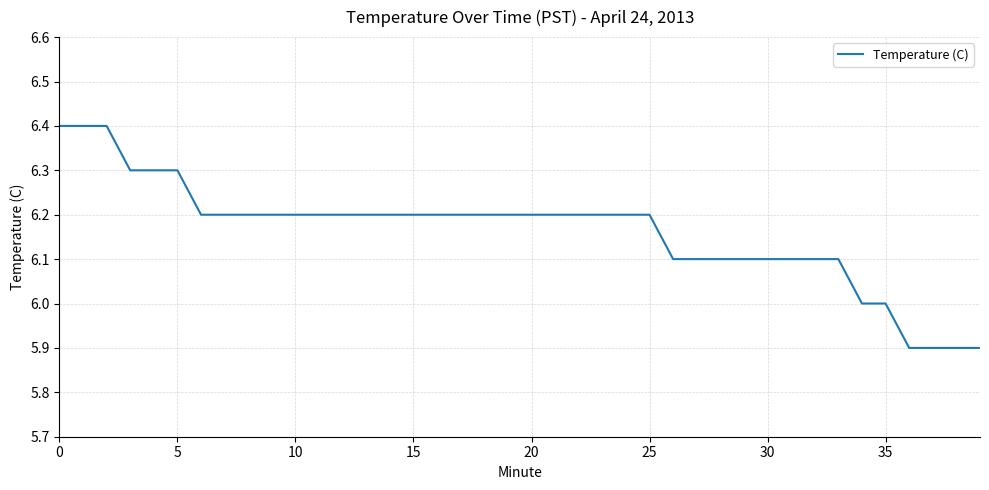

How many lines are shown in the chart?

1